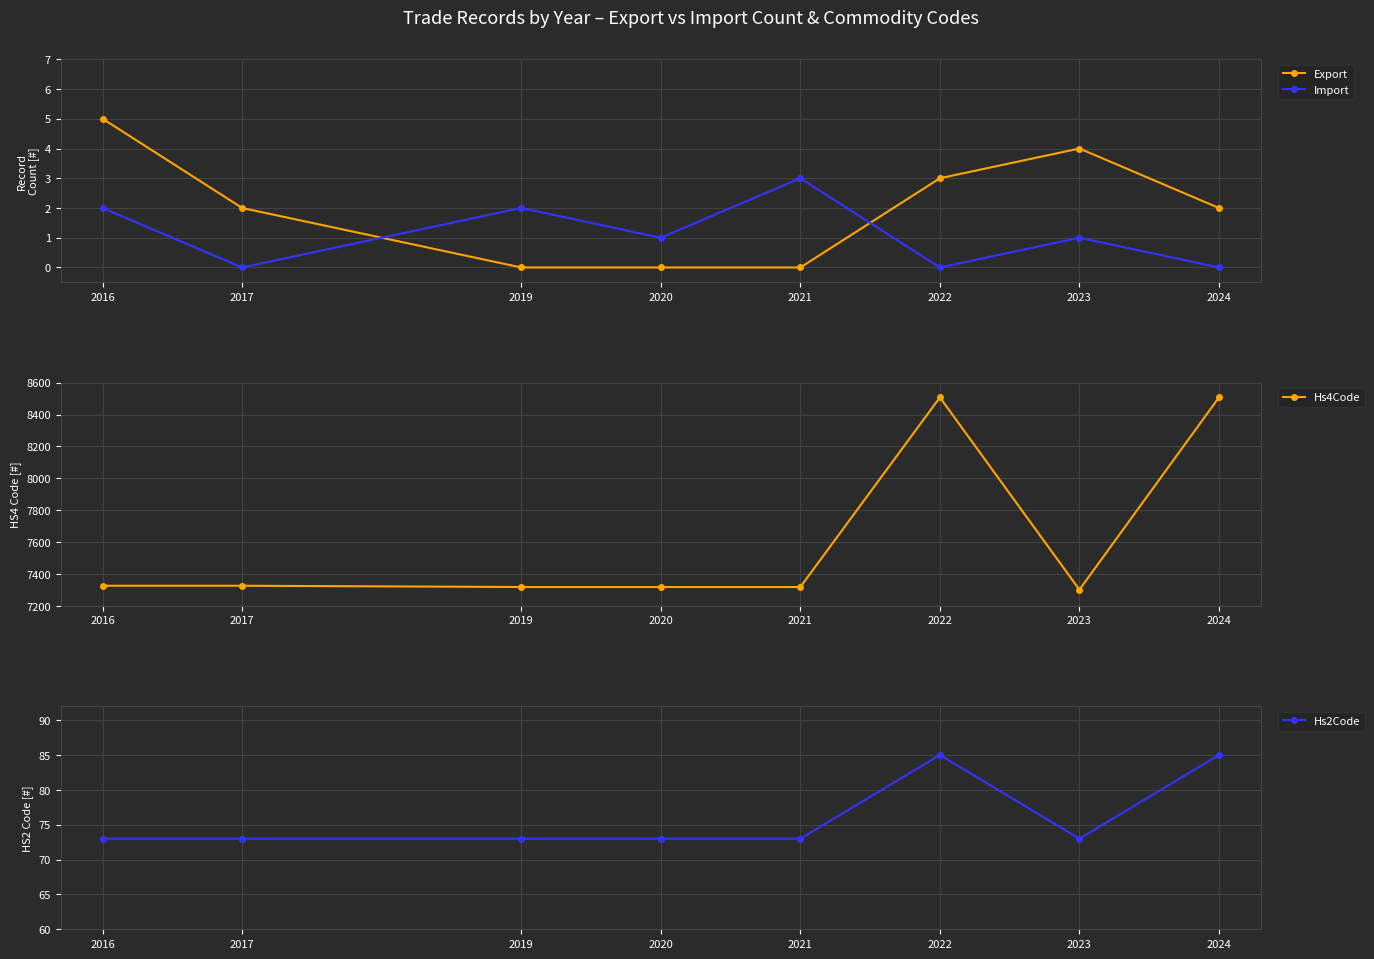

Rank the series by their maximum value, from lowest to highest.

Import, Export, Hs2Code, Hs4Code